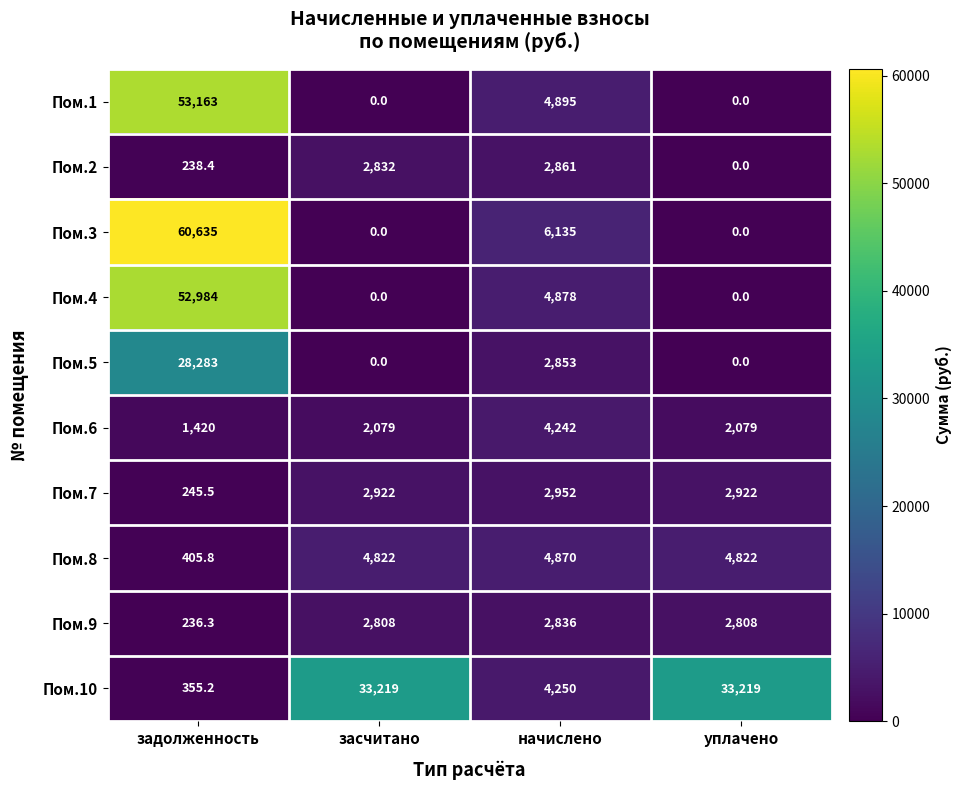

Rank the series by their maximum value, from highest to lowest.

Пом.3, Пом.1, Пом.4, Пом.10, Пом.5, Пом.8, Пом.6, Пом.7, Пом.2, Пом.9